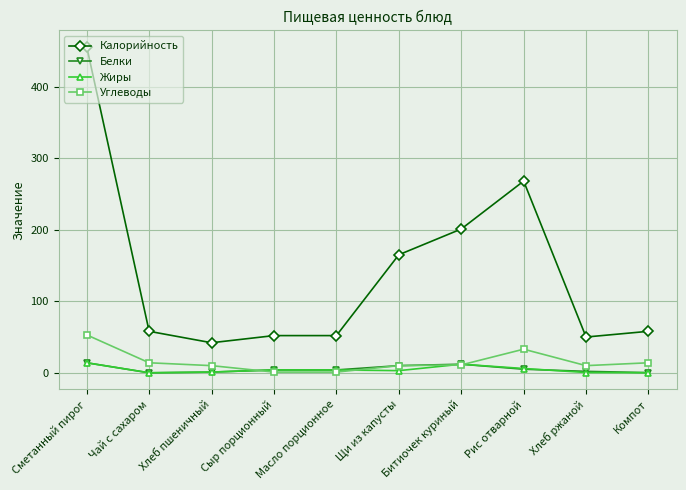

The Углеводы series shows 33.0 at Рис отварной. True or false?

True